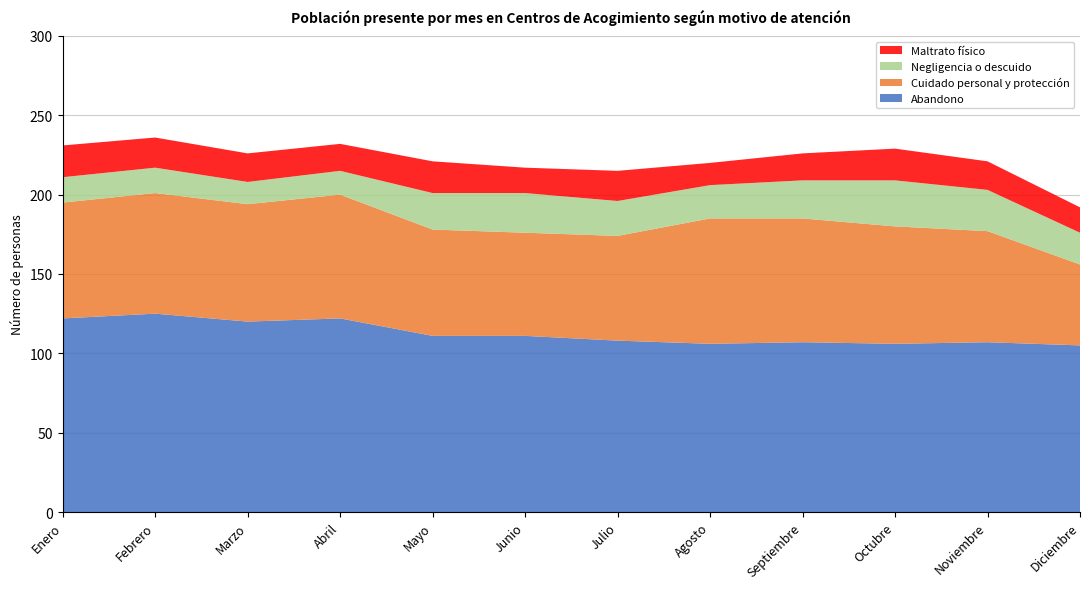

Reading left to right, list all the values displayed in this chart.

Abandono: Enero=122	Febrero=125	Marzo=120	Abril=122	Mayo=111	Junio=111	Julio=108	Agosto=106	Septiembre=107	Octubre=106	Noviembre=107	Diciembre=105
Cuidado personal y protección: Enero=73	Febrero=76	Marzo=74	Abril=78	Mayo=67	Junio=65	Julio=66	Agosto=79	Septiembre=78	Octubre=74	Noviembre=70	Diciembre=51
Negligencia o descuido: Enero=16	Febrero=16	Marzo=14	Abril=15	Mayo=23	Junio=25	Julio=22	Agosto=21	Septiembre=24	Octubre=29	Noviembre=26	Diciembre=20
Maltrato físico: Enero=20	Febrero=19	Marzo=18	Abril=17	Mayo=20	Junio=16	Julio=19	Agosto=14	Septiembre=17	Octubre=20	Noviembre=18	Diciembre=16